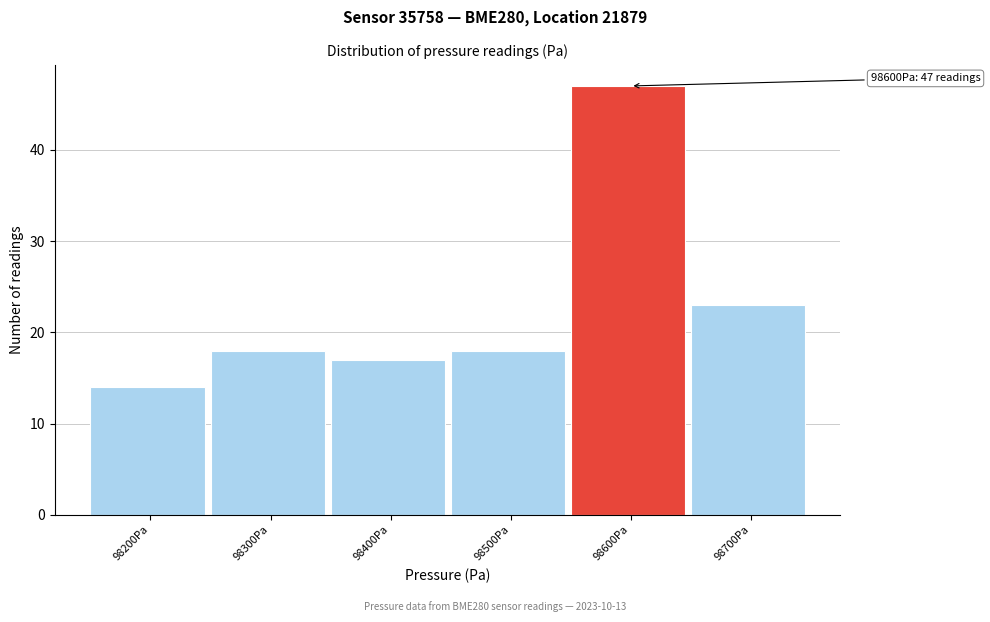

Reading left to right, extract all data points from this chart.

14	18	17	18	47	23